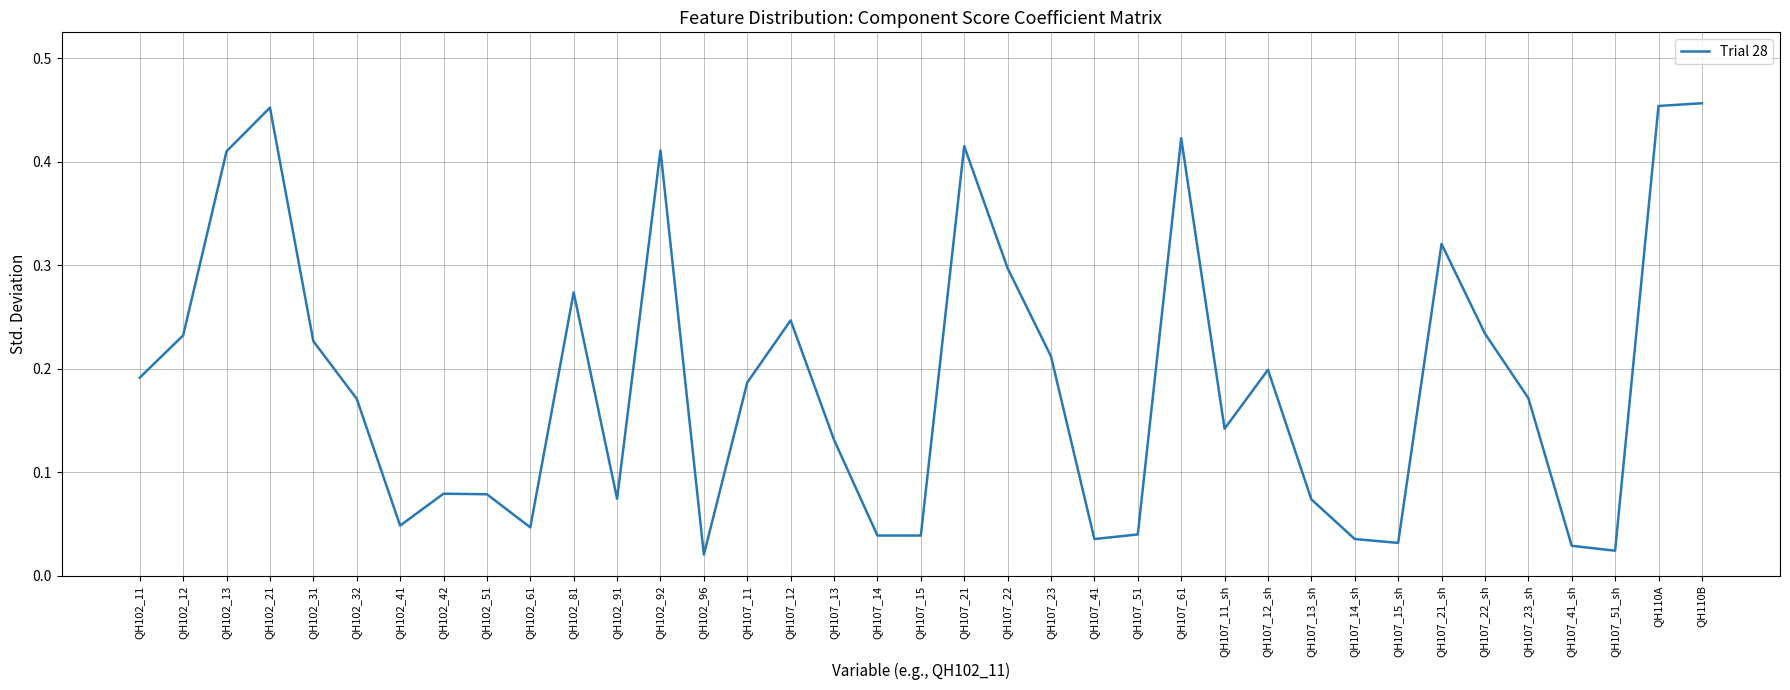

How many interior local valleys (lower than both neighbors) does the data have?

9